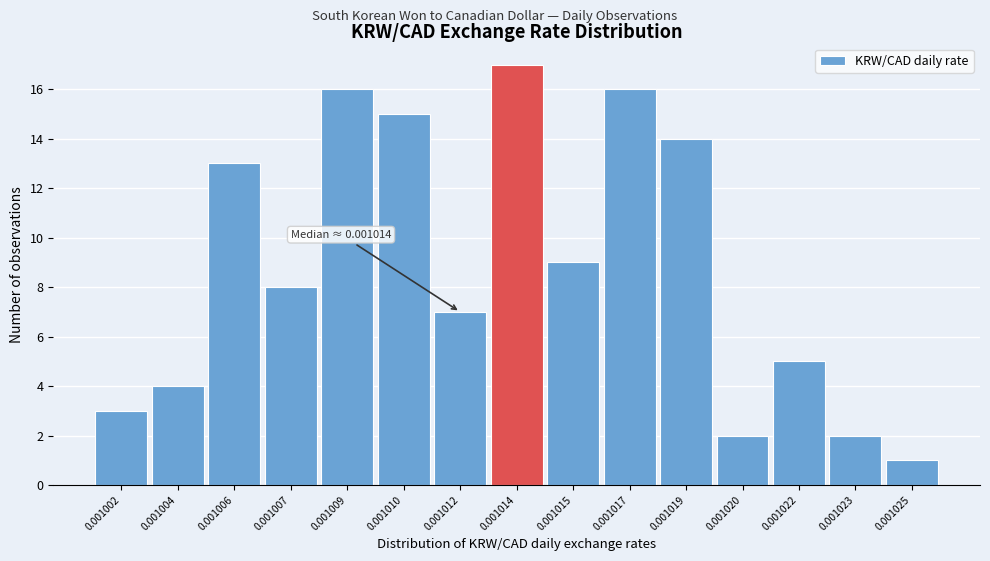

Reading left to right, extract all data points from this chart.

3	4	13	8	16	15	7	17	9	16	14	2	5	2	1